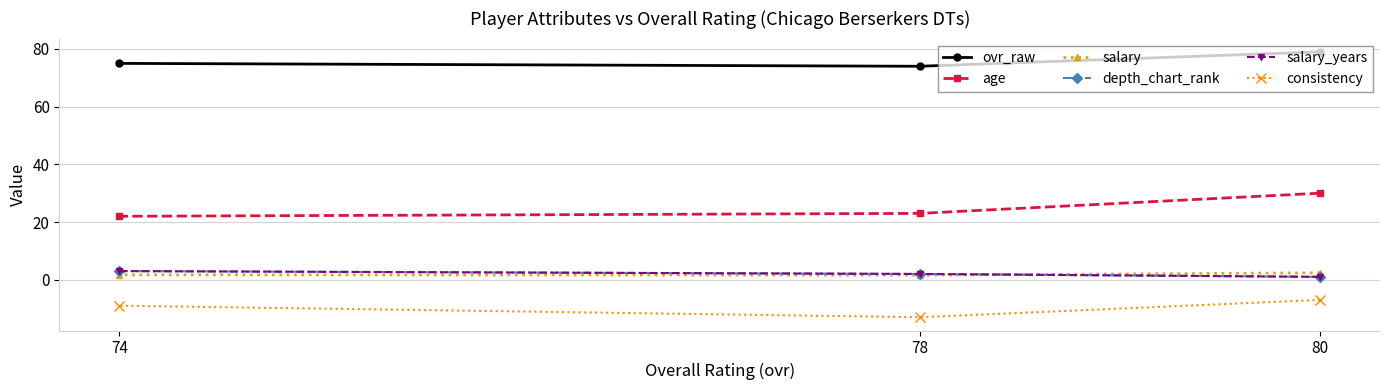

At how many categories does at least one series exceed 65?

3